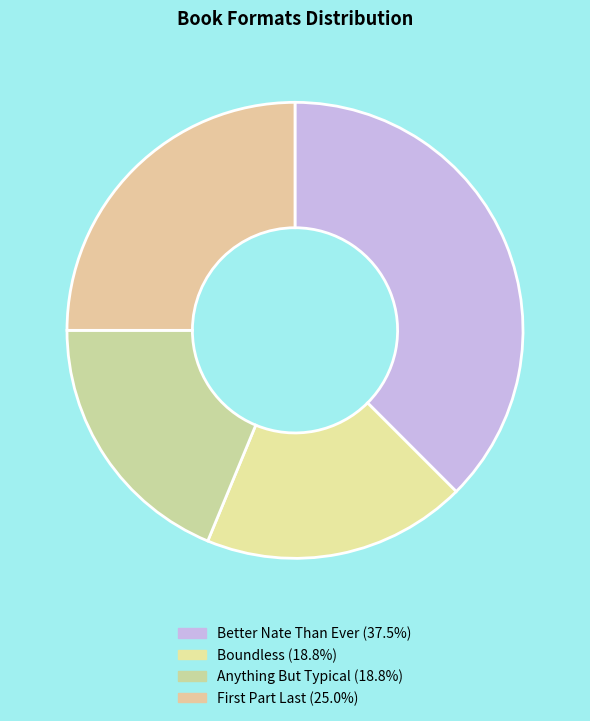

How many slices are in this pie chart?

4